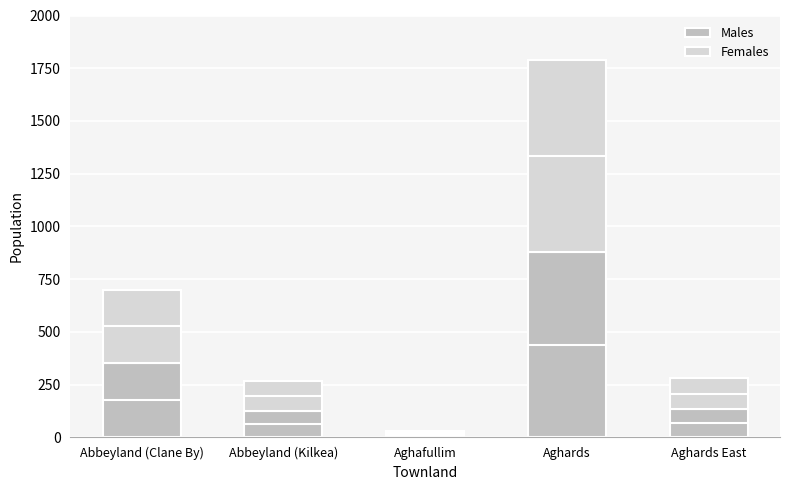

How many series are shown in this chart?

2